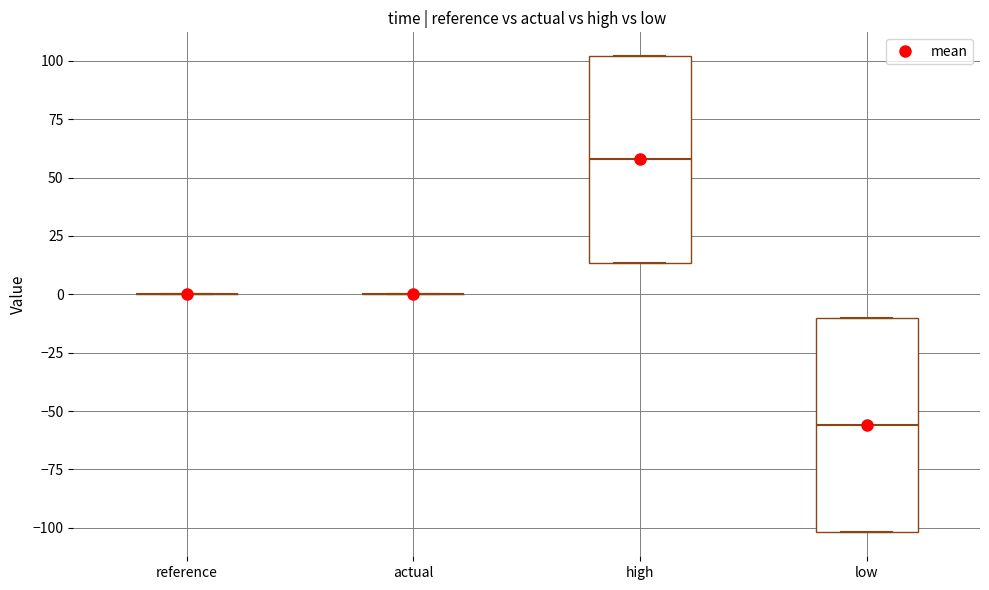

Reading left to right, read every box against the y-axis: the position of its median line, the range the box covers, and the ends of its whiskers. The values are not printed on the chart, so give them approximately, as read against the axis.

reference: box collapsed to a line at 0, whiskers 0 to 0
actual: box collapsed to a line at 0, whiskers 0 to 0
high: median 60, box 15 to 100, whiskers 15 to 100
low: median -55, box -100 to -10, whiskers -100 to -10